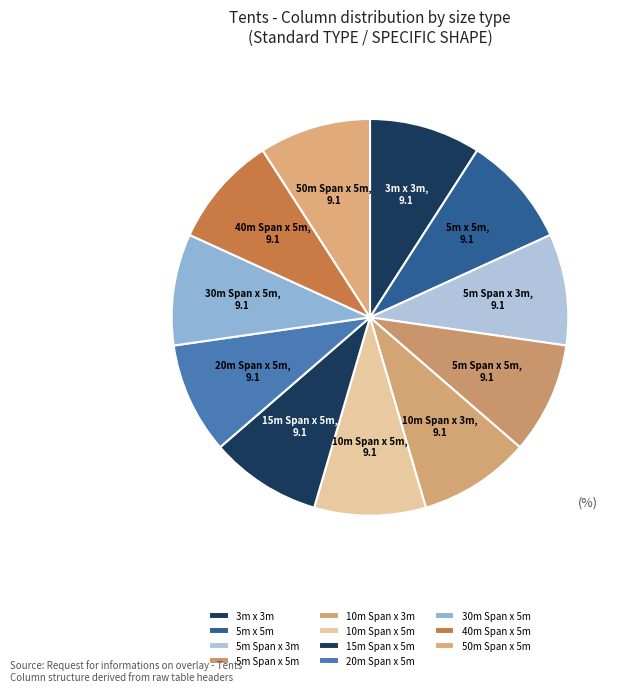

Do 15m Span x 5m and 5m Span x 3m together represent more than half of the pie?

No